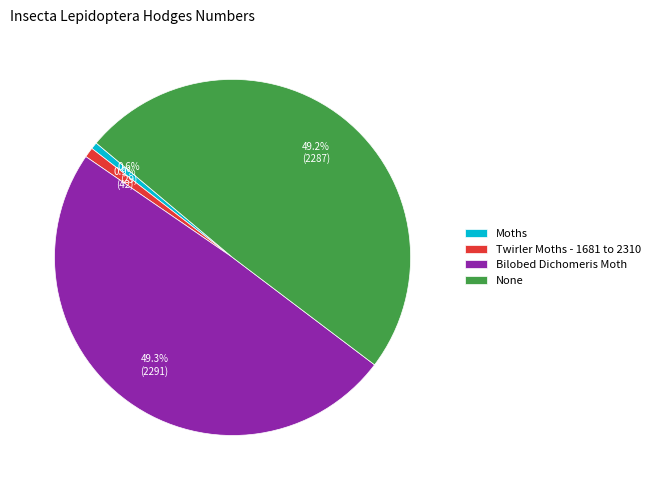

To the nearest percent, what portion does Twirler Moths - 1681 to 2310 represent?

1%